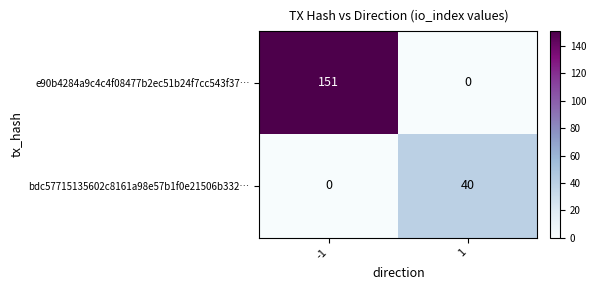

The e90b4284a9c4c4f08477b2ec51b24f7cc543f37… series shows 57 at 1. True or false?

False